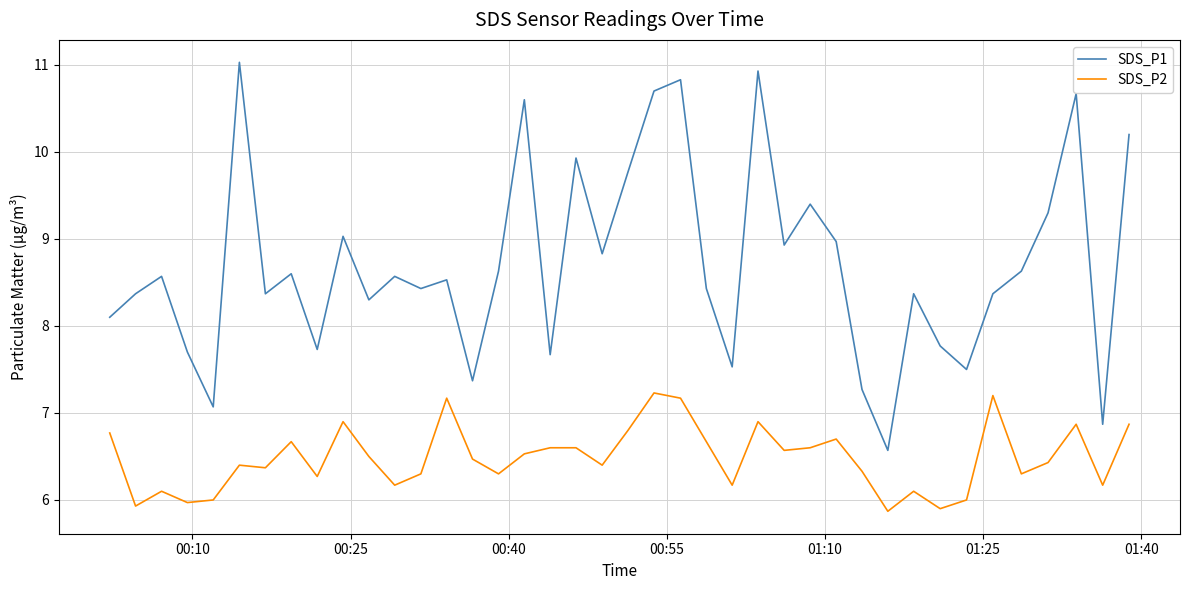

Count the number of categories in the chart.

40